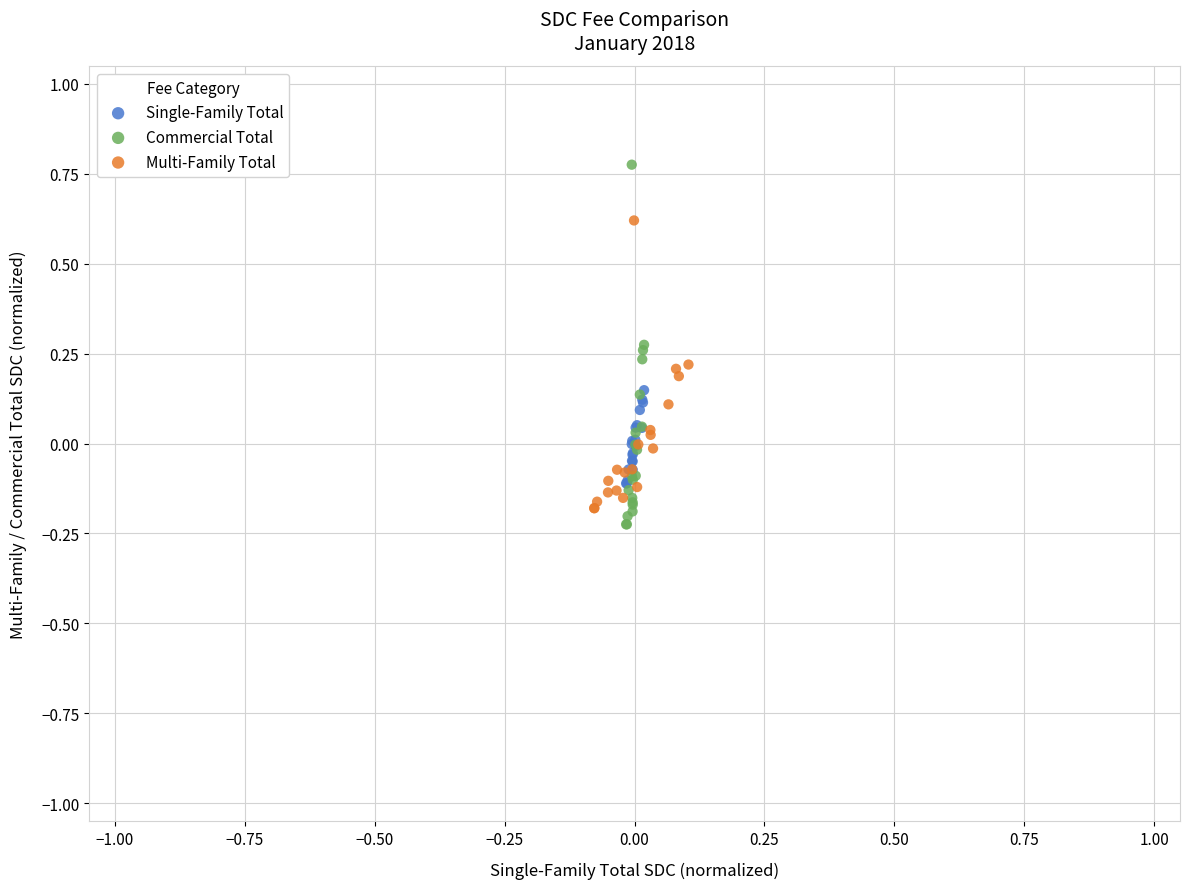

Which series has the widest spread of Y values?

Commercial Total